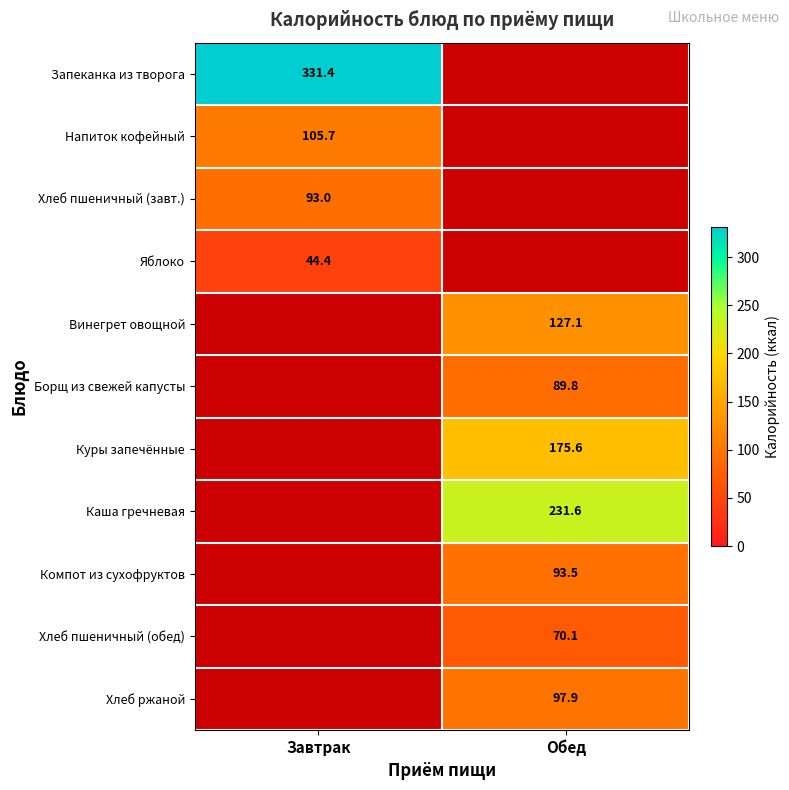

The value of Хлеб ржаной at Обед is 141.2. True or false?

False